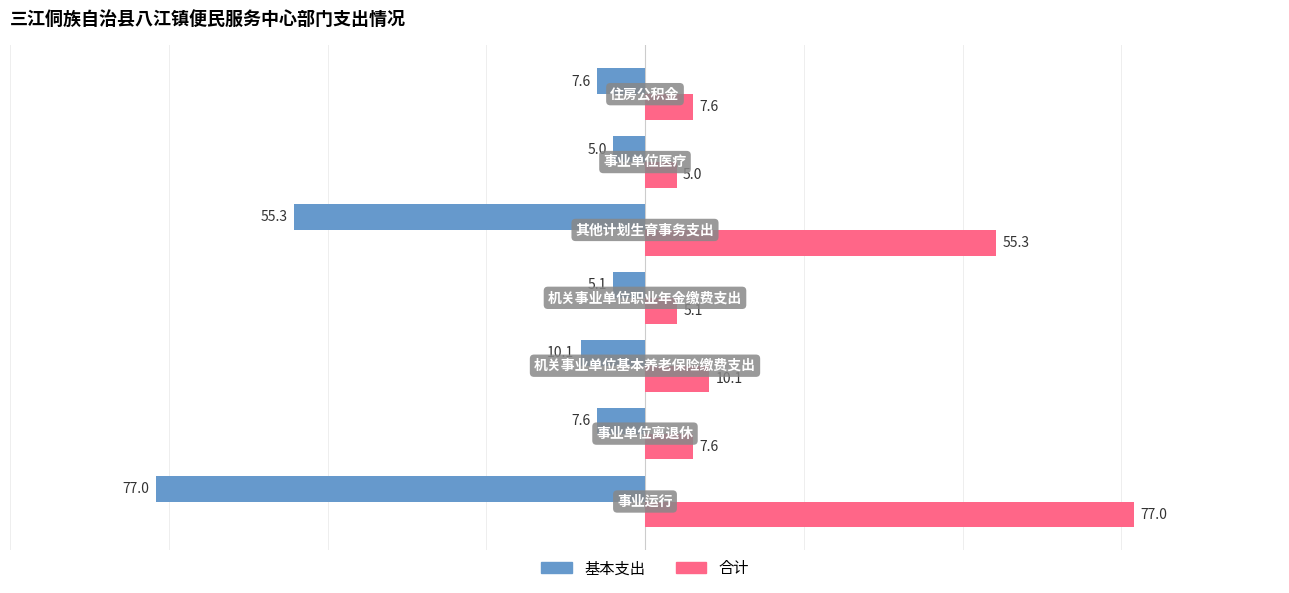

Which series has the largest total across all categories?

合计